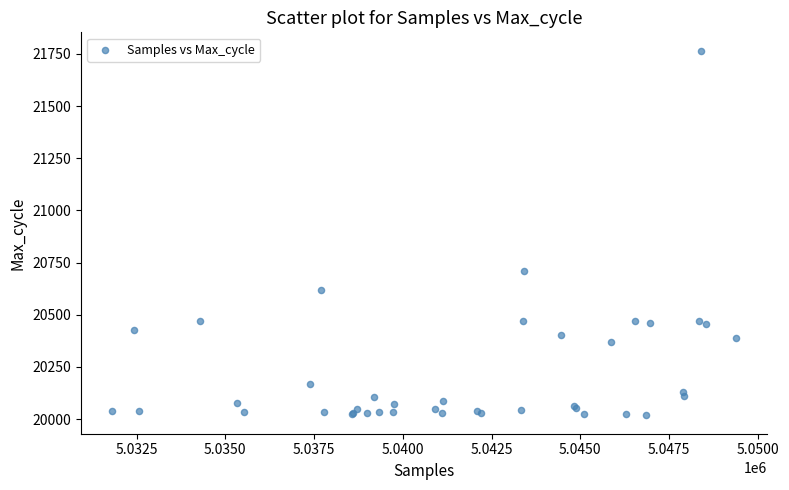

What Y value in the scatter plot is closest to 20891?

20711